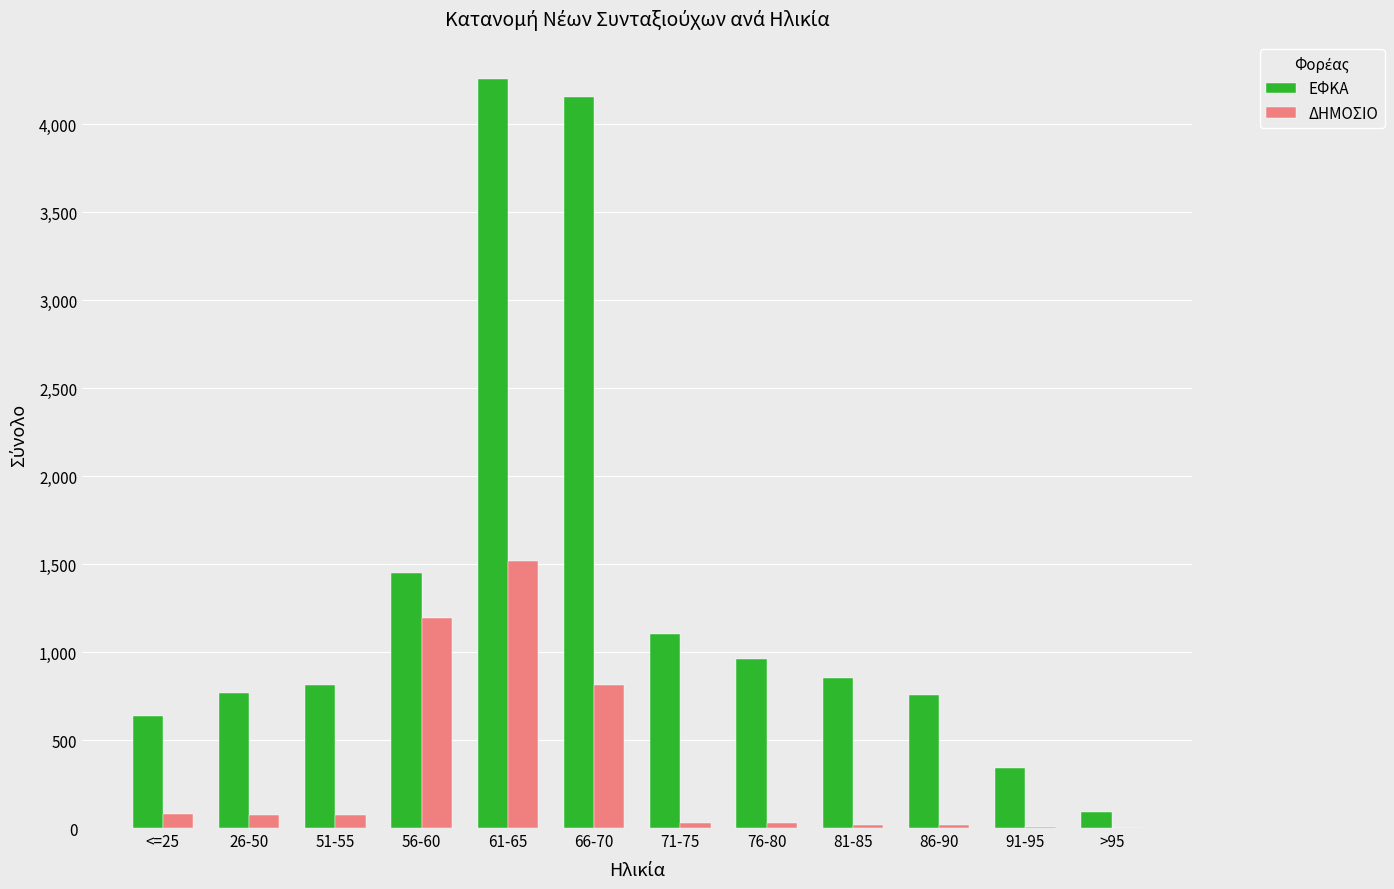

True or false: ΕΦΚΑ has a value of 1261 at 81-85.

False